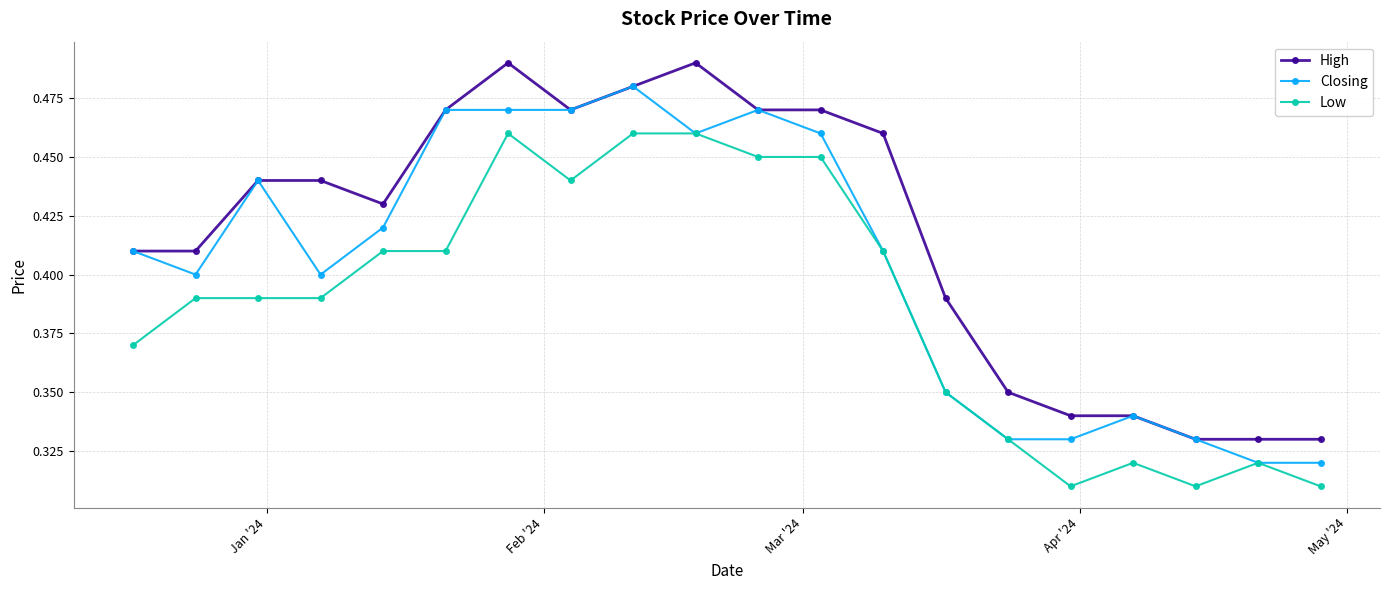

True or false: Closing has more than 0 interior local peaks.

True